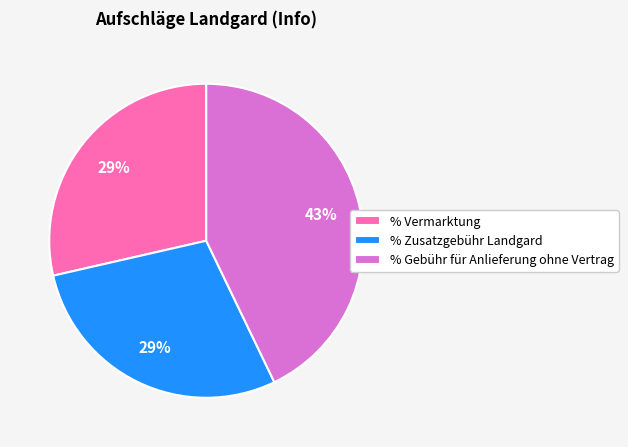

Is it true that % Gebühr für Anlieferung ohne Vertrag is 36% of the pie?

False